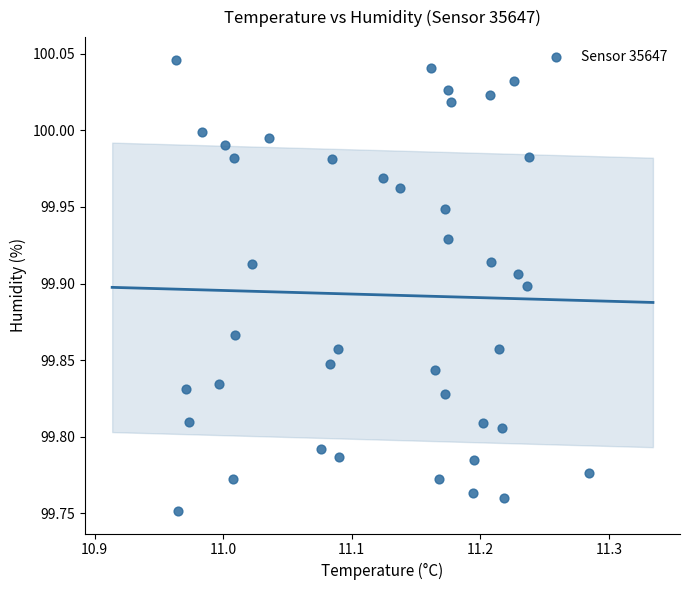

What is the range of X values (max minus min)?

0.3